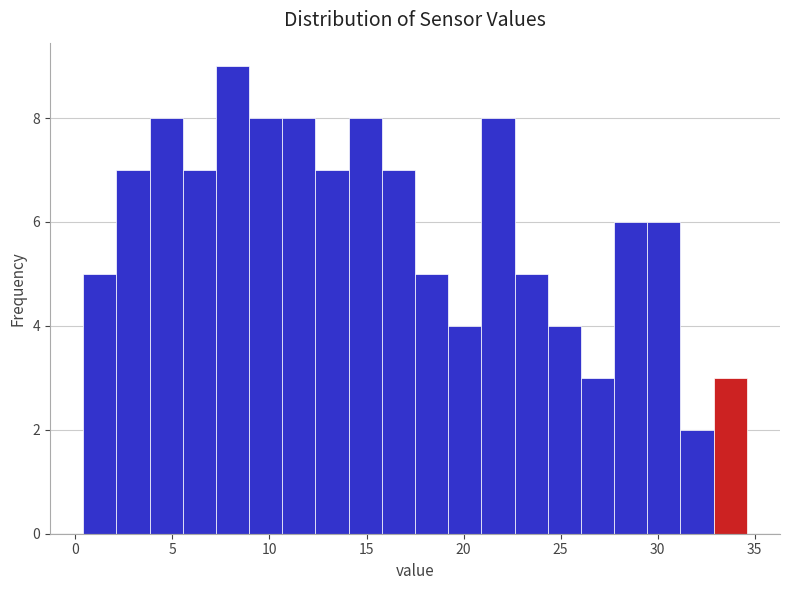

Read against the x-axis, roughly where is the centre of the tallest bar?

8.0